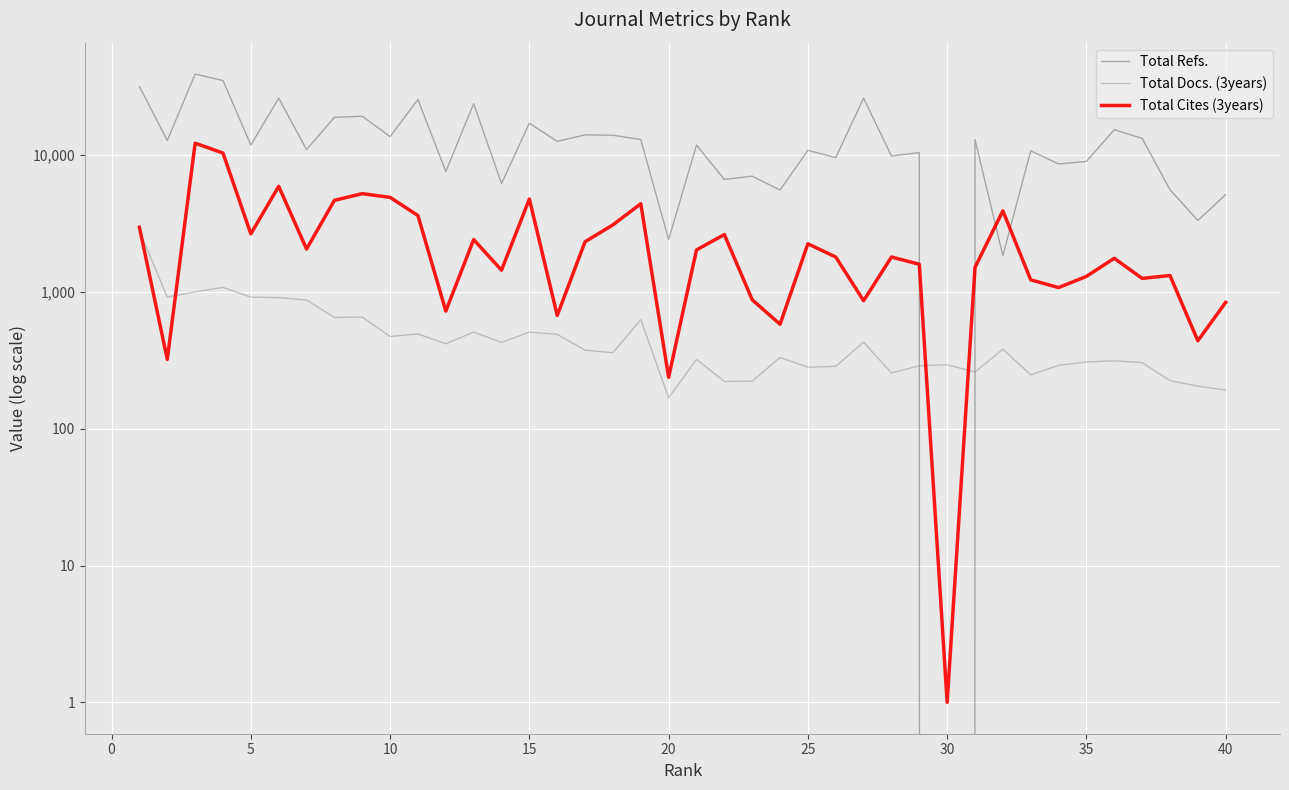

Does the chart display data point markers on the line(s)?

No